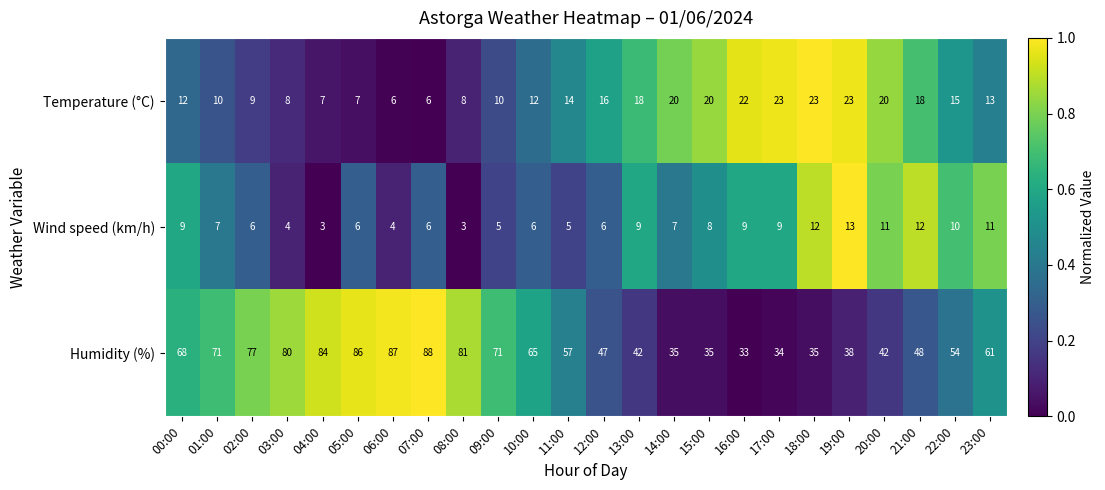

What is the sum of the Humidity (%) values at 01:00 and 09:00?

142